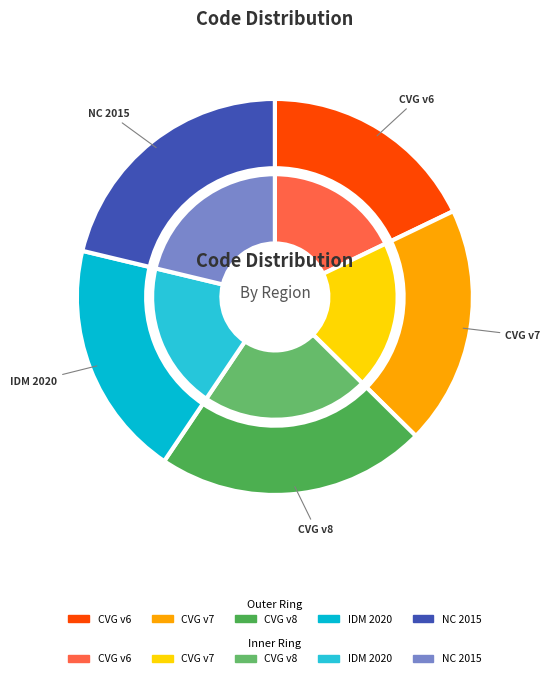

Rank the categories by value from highest to lowest.

Canada velocity grid v8, New Caledonia velocity model 2015, Canada velocity grid v7, Indonesian Deformation Model 2020, Canada velocity grid v6